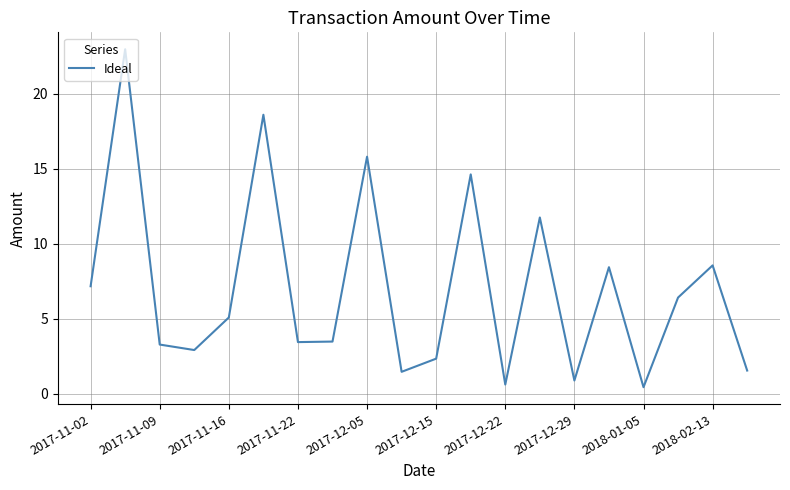

What is the maximum value shown in the chart?

23.0